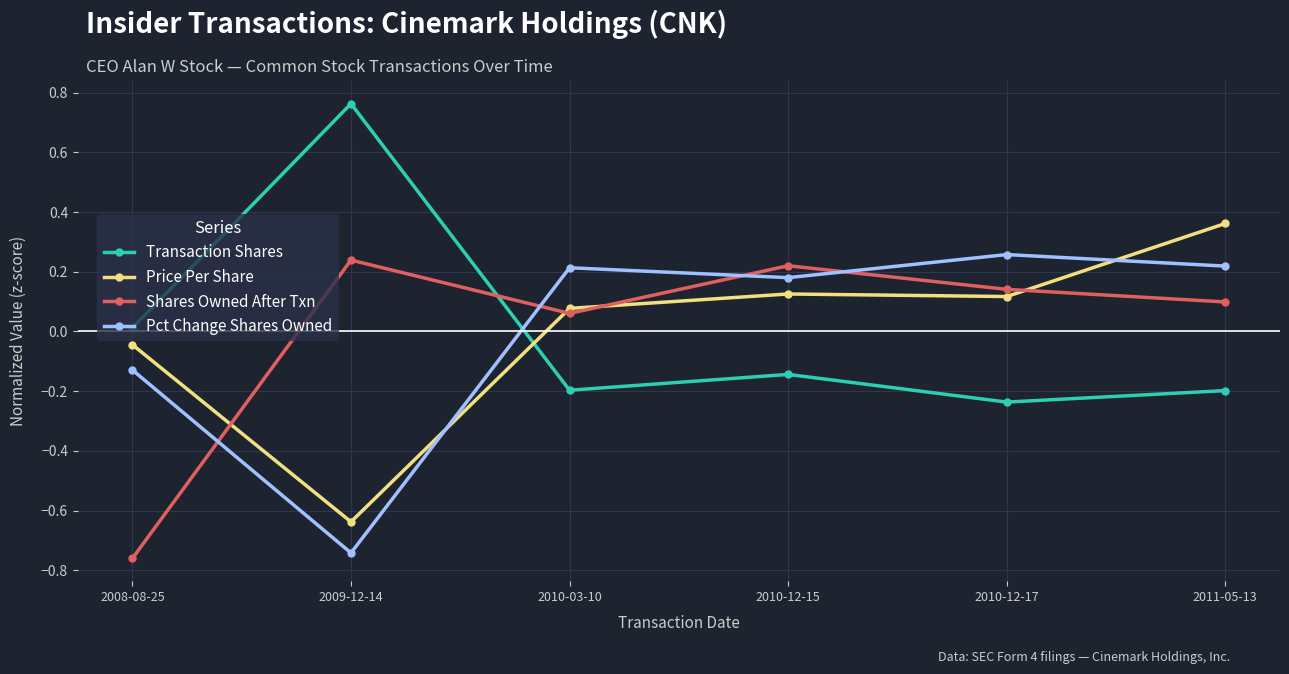

True or false: Price Per Share and Shares Owned After Txn cross at least once.

True